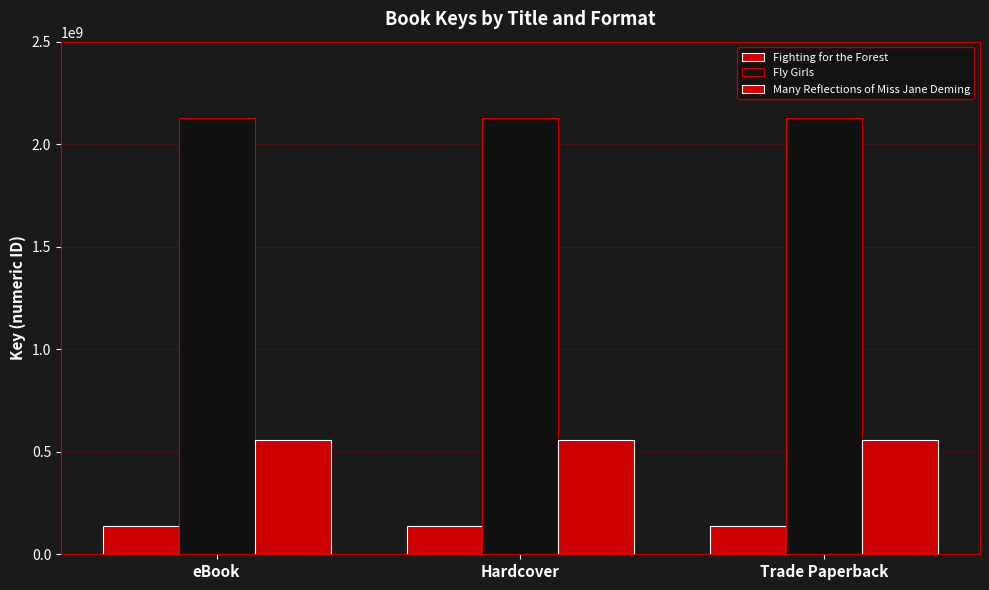

How many bars are there in each group?

3